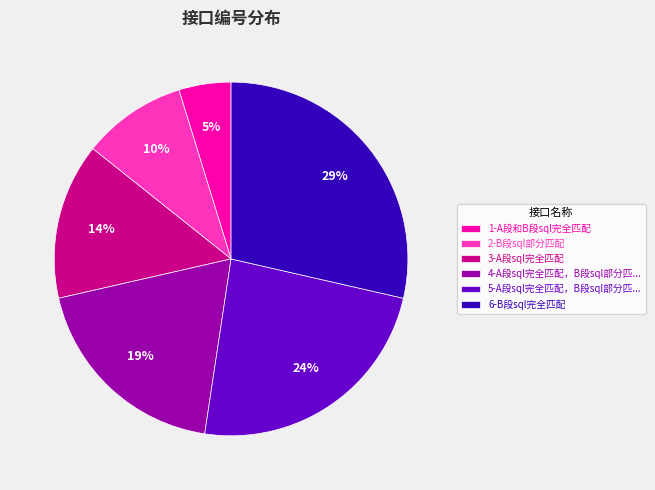

Is there any slice that represents more than half of the pie?

No